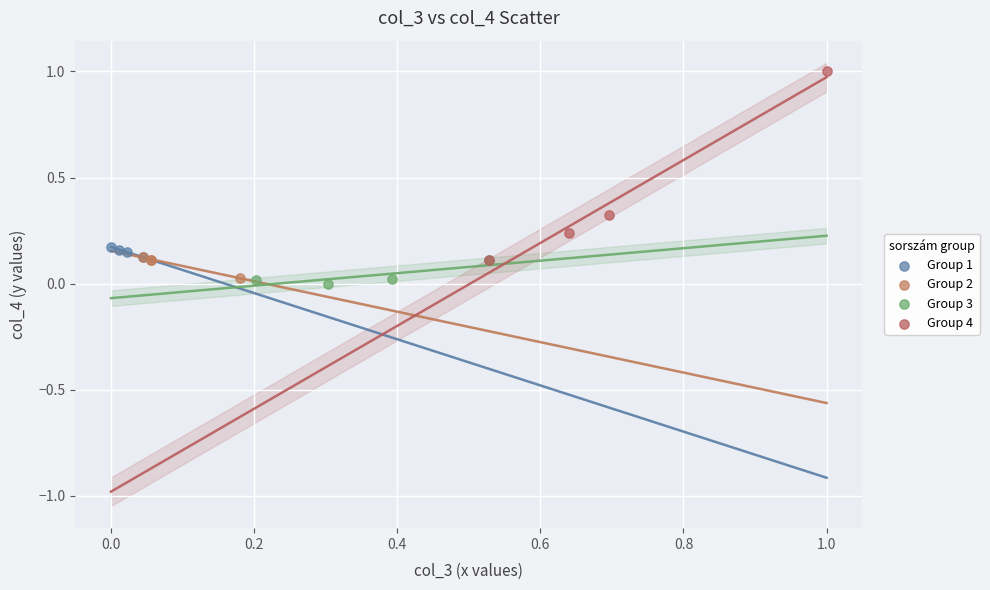

Which series reaches the maximum Y coordinate?

Group 4